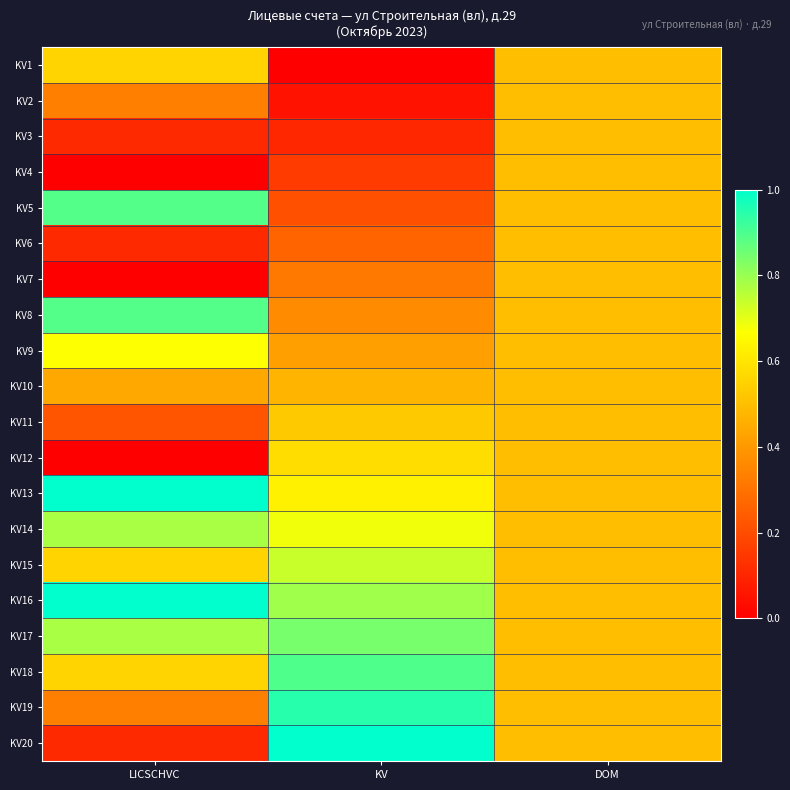

How many distinct data groups are displayed?

20